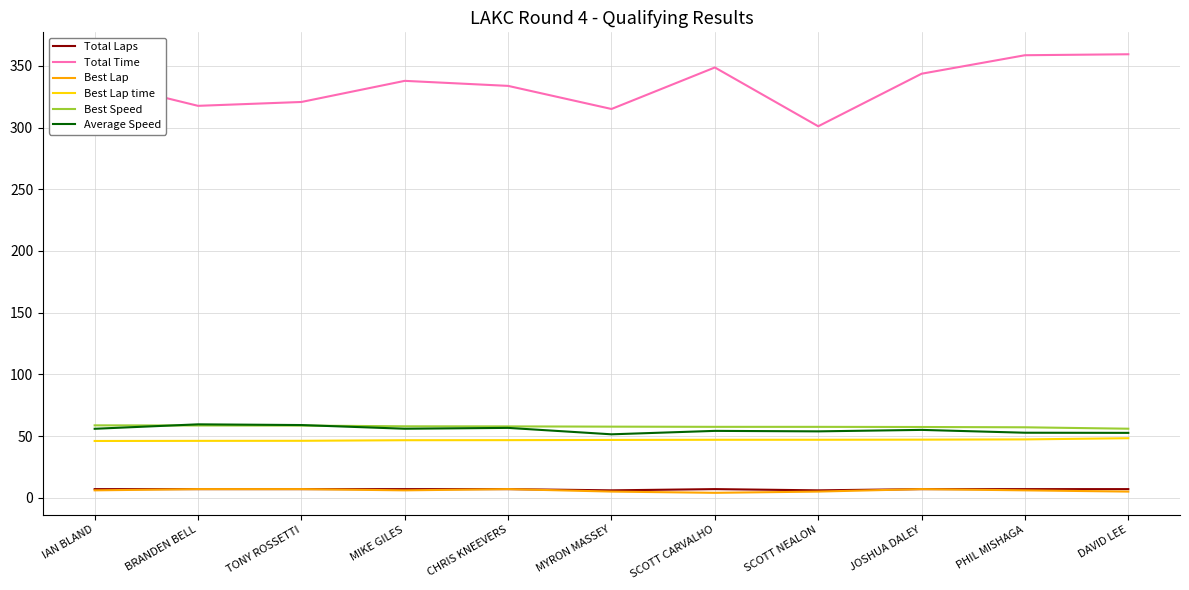

What is the sum of the Best Speed values at MIKE GILES and TONY ROSSETTI?

116.4